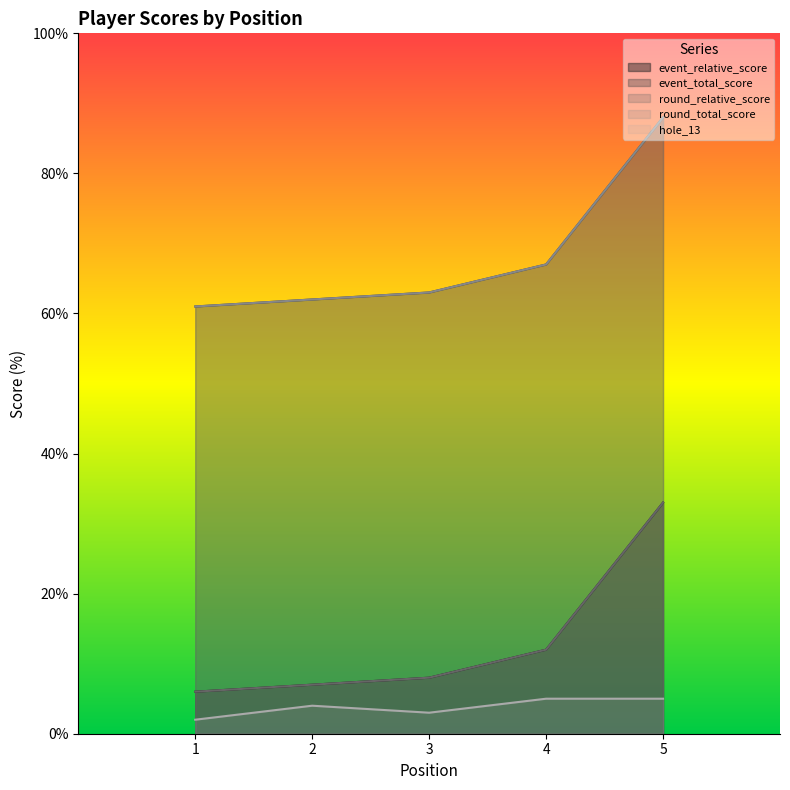

Between 2 and 4, which is larger?

4